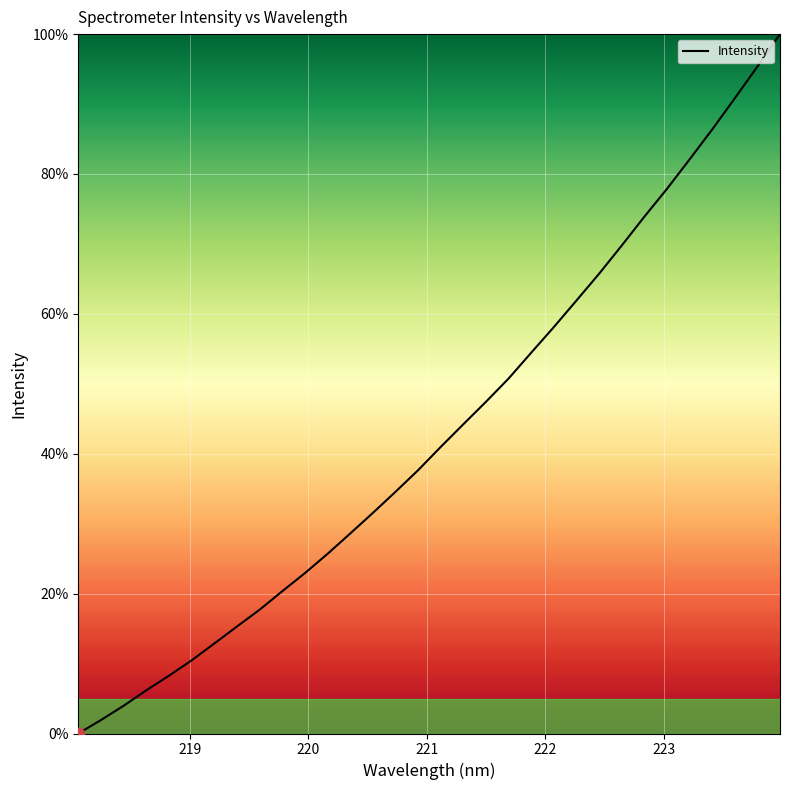

What is the greatest value displayed?

100.0